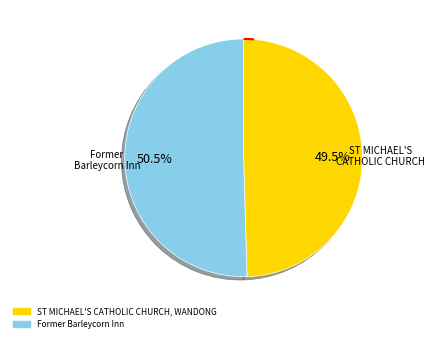

Between Former Barleycorn Inn and ST MICHAEL'S CATHOLIC CHURCH, WANDONG, which is larger?

Former Barleycorn Inn